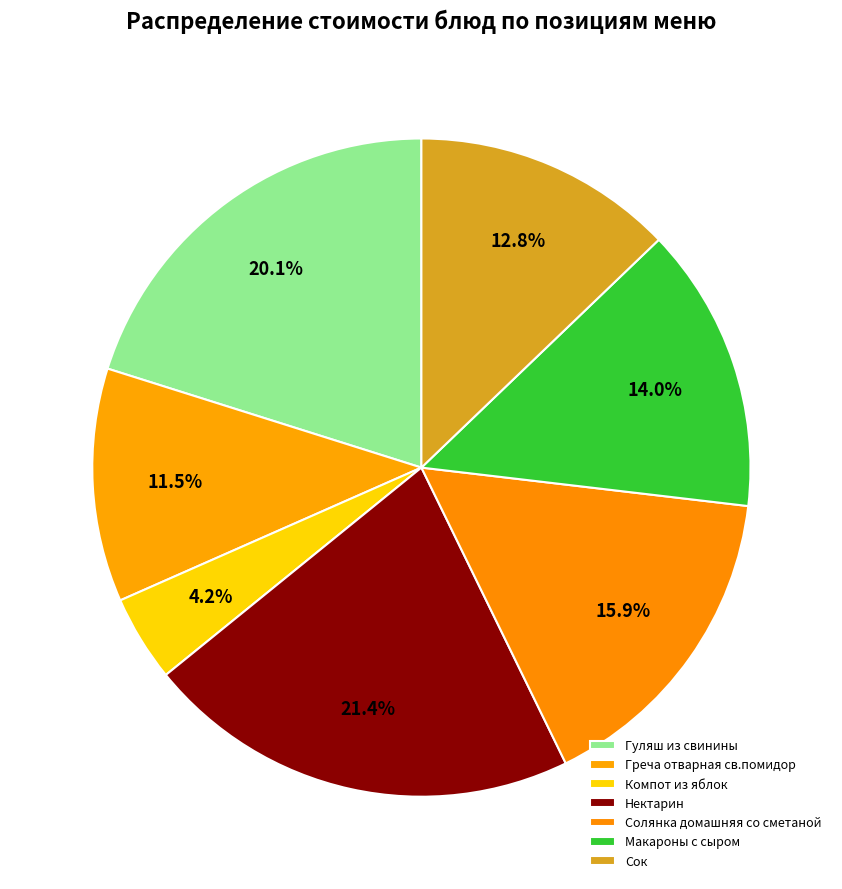

What is the smallest slice in the pie chart?

Компот из яблок